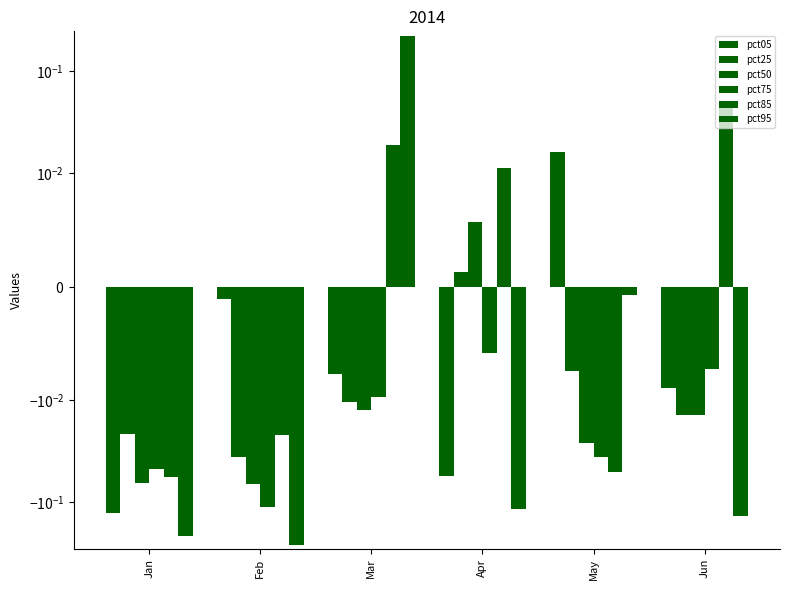

Reading left to right, what are all the values shown in this chart?

pct05: Jan=-0.1	Feb=-0.0	Mar=-0.0	Apr=-0.1	May=0.0	Jun=-0.0
pct25: Jan=-0.0	Feb=-0.0	Mar=-0.0	Apr=0.0	May=-0.0	Jun=-0.0
pct50: Jan=-0.1	Feb=-0.1	Mar=-0.0	Apr=0.0	May=-0.0	Jun=-0.0
pct75: Jan=-0.0	Feb=-0.1	Mar=-0.0	Apr=-0.0	May=-0.0	Jun=-0.0
pct85: Jan=-0.1	Feb=-0.0	Mar=0.0	Apr=0.0	May=-0.1	Jun=0.0
pct95: Jan=-0.2	Feb=-0.3	Mar=0.2	Apr=-0.1	May=-0.0	Jun=-0.1